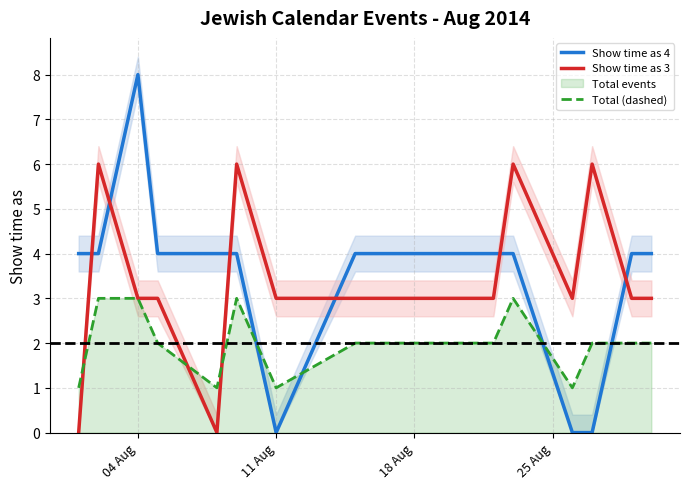

Reading right to left, extract all data points from this chart.

Show time as 4: 4	4	0	0	4	4	4	4	0	4	4	4	8	4	4
Show time as 3: 3	3	6	3	6	3	3	3	3	6	0	3	3	6	0
Total (dashed): 2	2	2	1	3	2	2	2	1	3	1	2	3	3	1